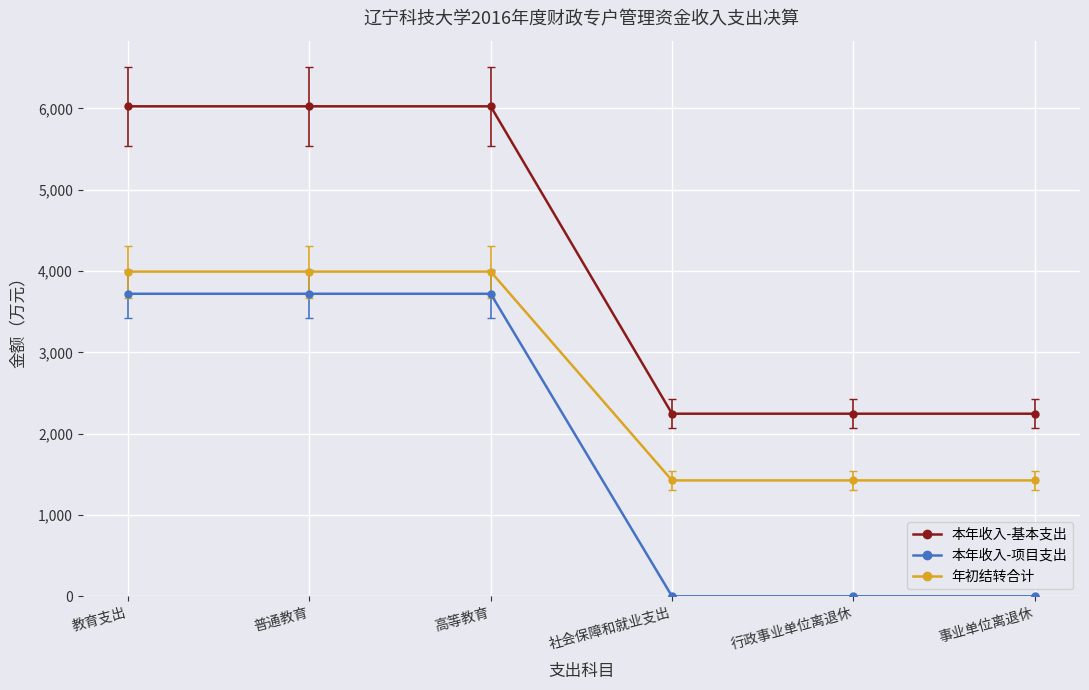

What is the difference between the 本年收入-项目支出 values at 高等教育 and 社会保障和就业支出?

3721.0